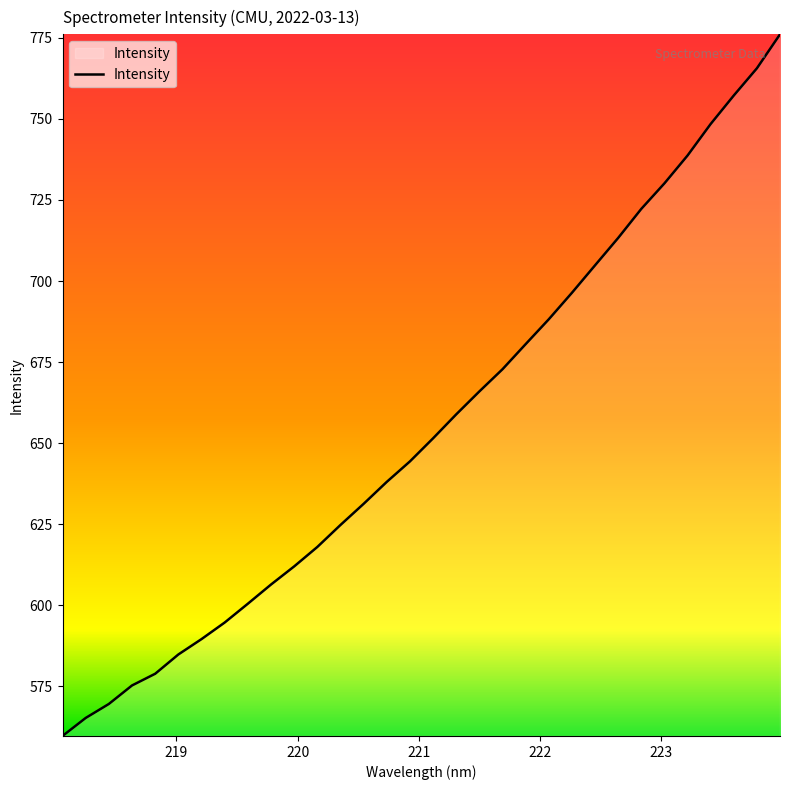

What is the minimum value shown in the chart?

559.7